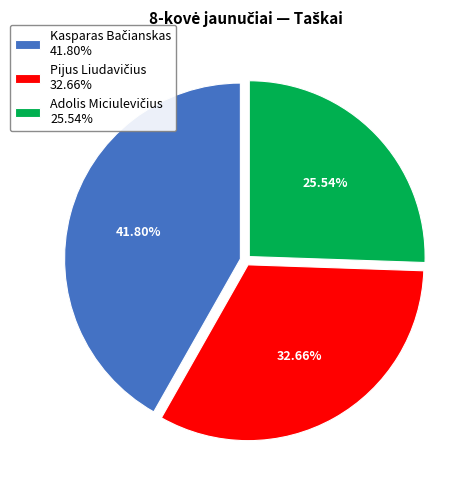

Does any single category account for the majority?

No